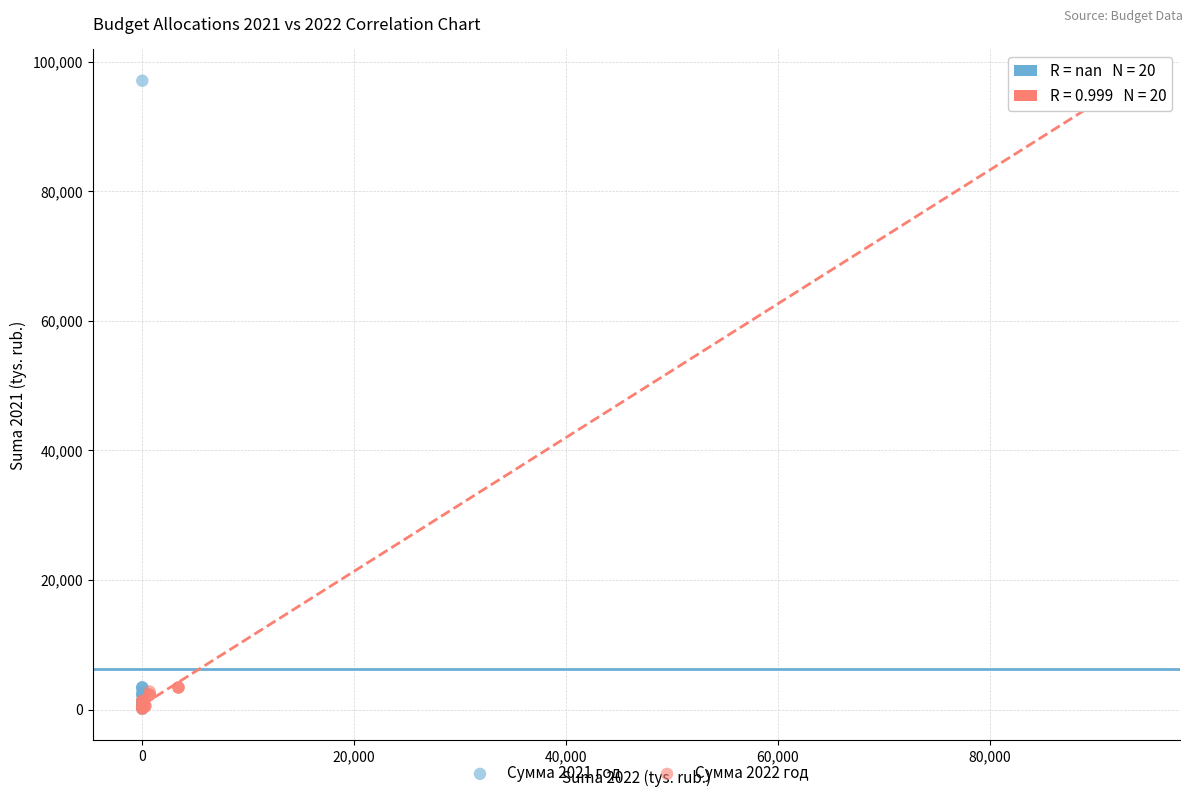

What are all the series names shown in the legend?

Сумма 2021 год, Сумма 2022 год